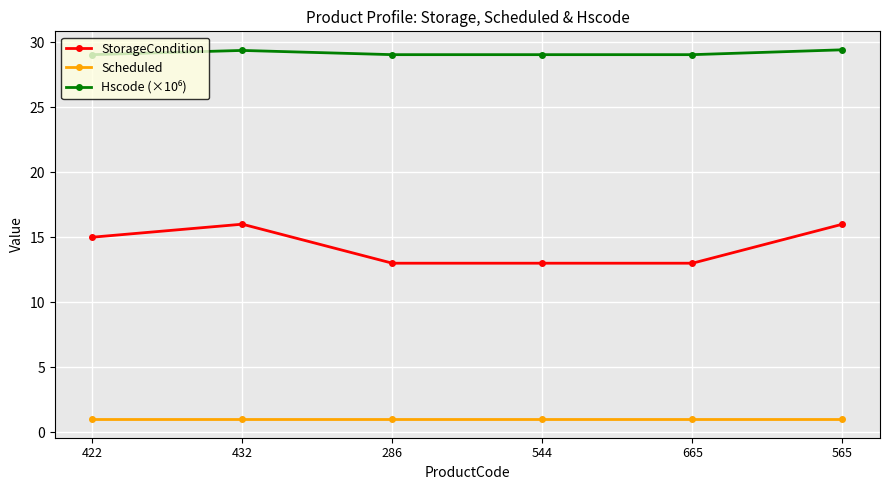

What position from the right is 544?

3